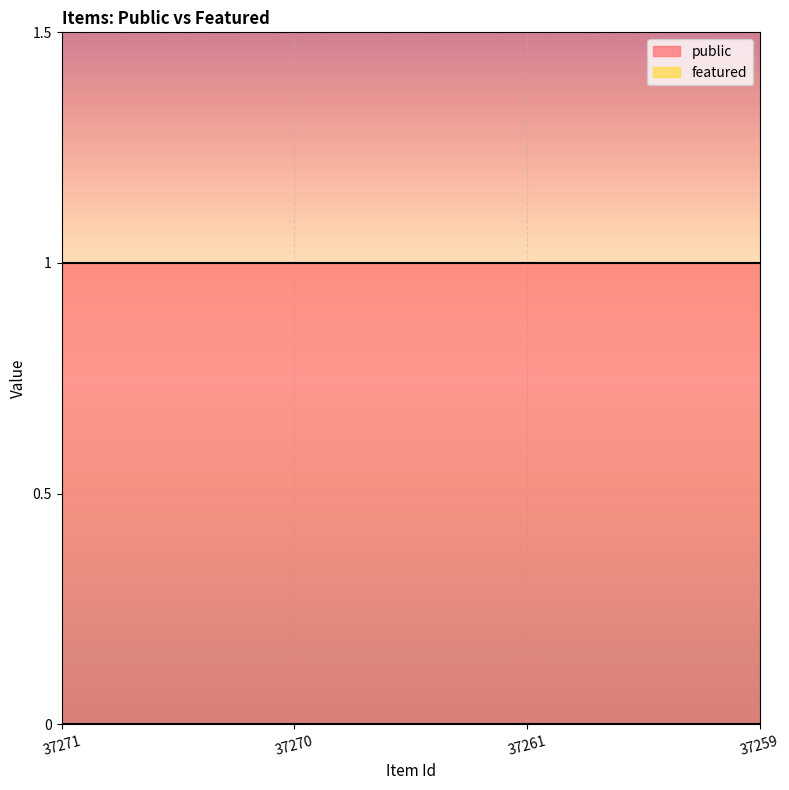

True or false: public and featured cross at least once.

False